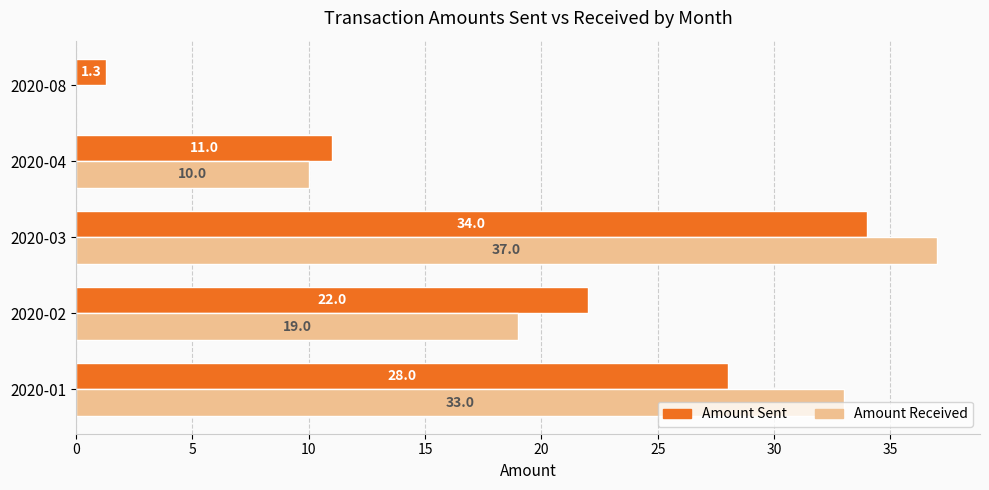

Where is Amount Received nearest to the value 18?

2020-02